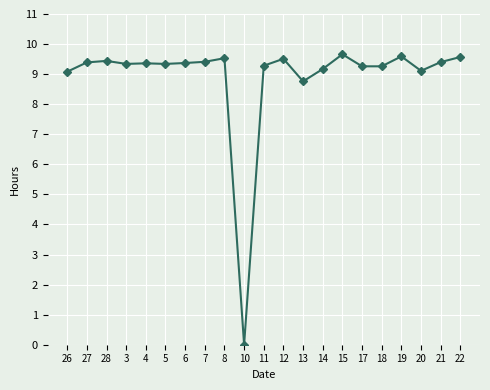

Between 28 and 20, which is larger?

28